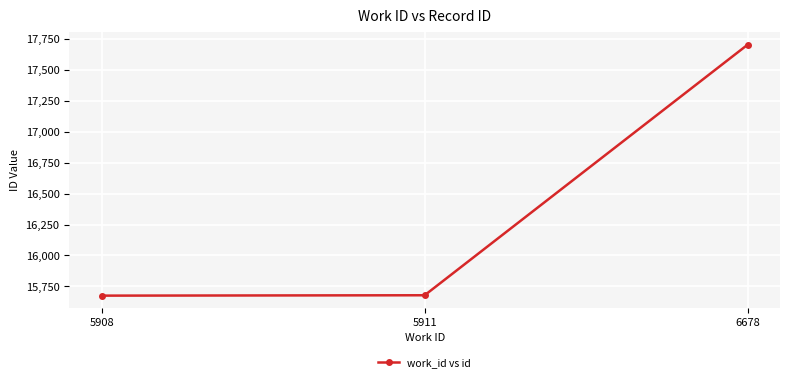

What is the difference between the second highest and minimum values?

3